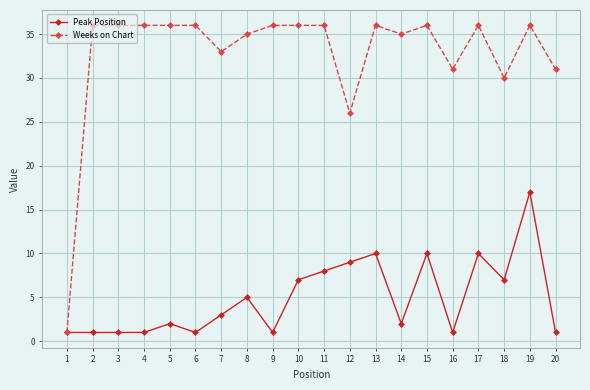

At which label is Peak Position closest to 9?

12